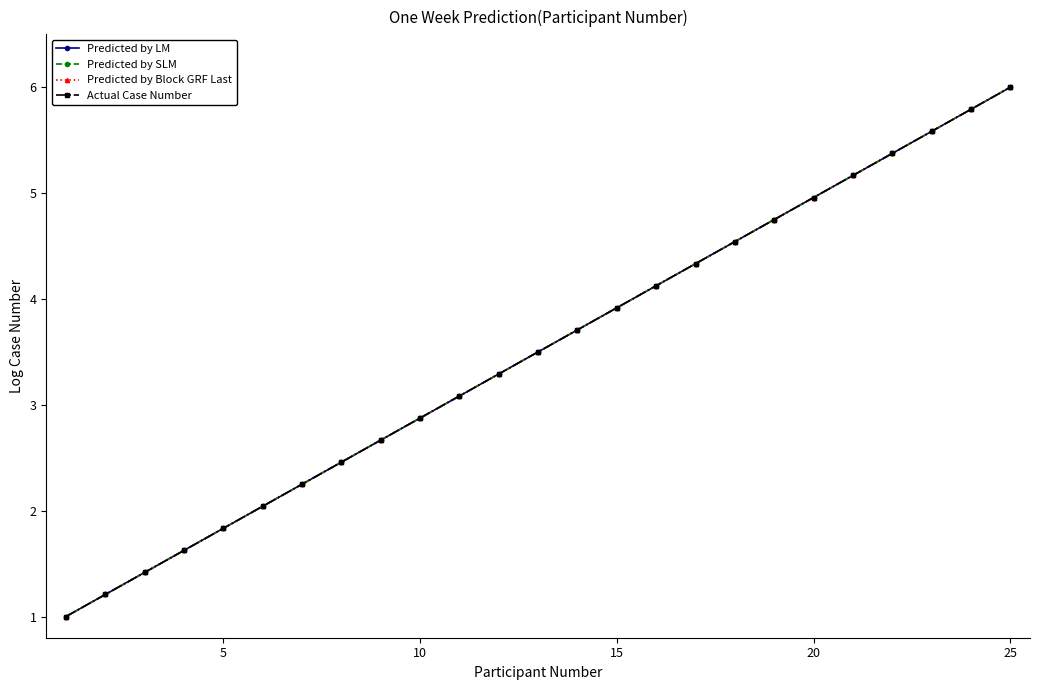

True or false: Predicted by SLM and Predicted by Block GRF Last intersect in this chart.

False